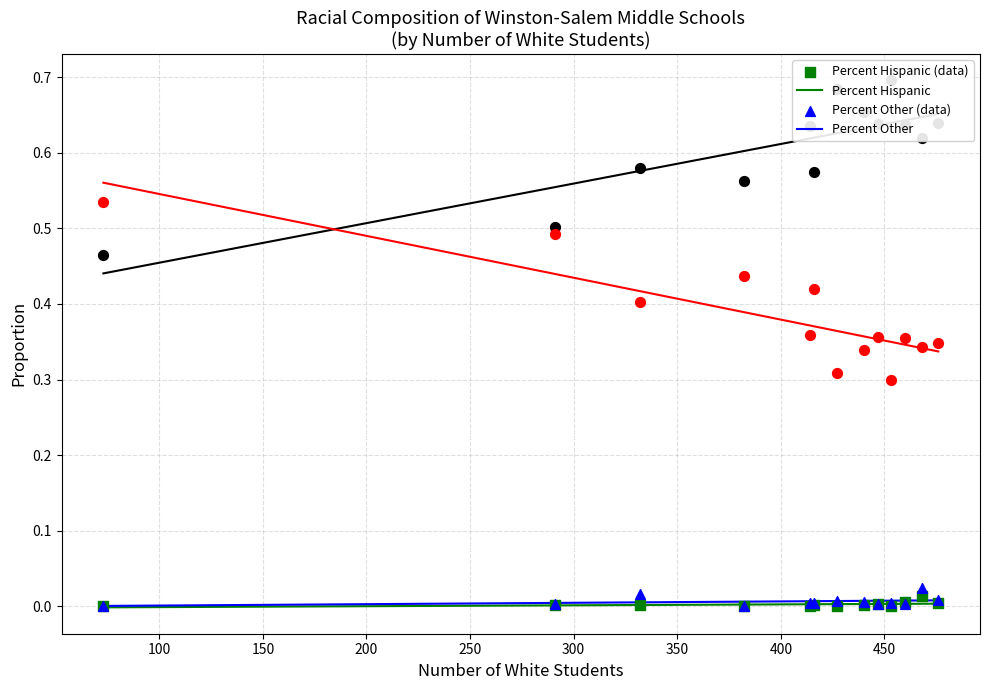

Which series contains the lowest Y value?

Percent Hispanic